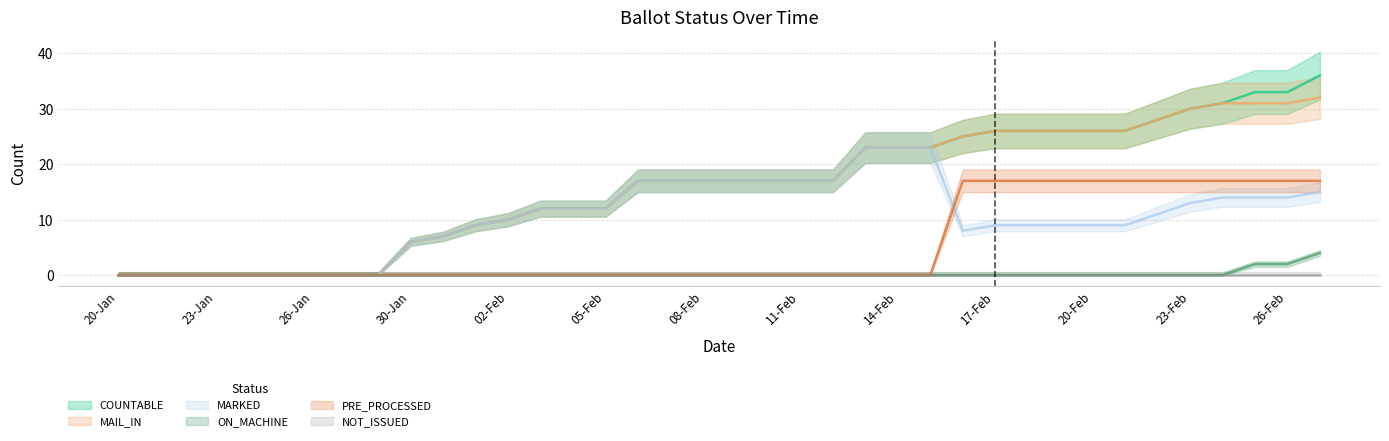

How many values in the COUNTABLE series exceed 17?

15